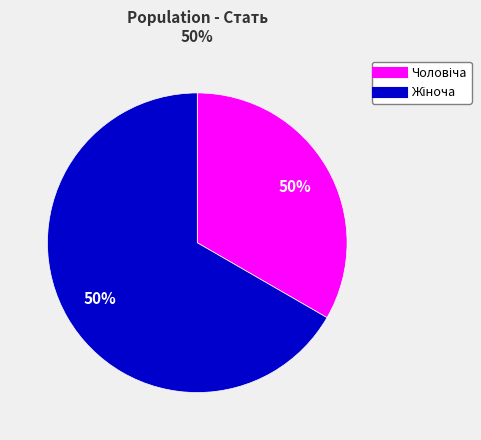

To the nearest percent, what portion does Чоловіча represent?

33%